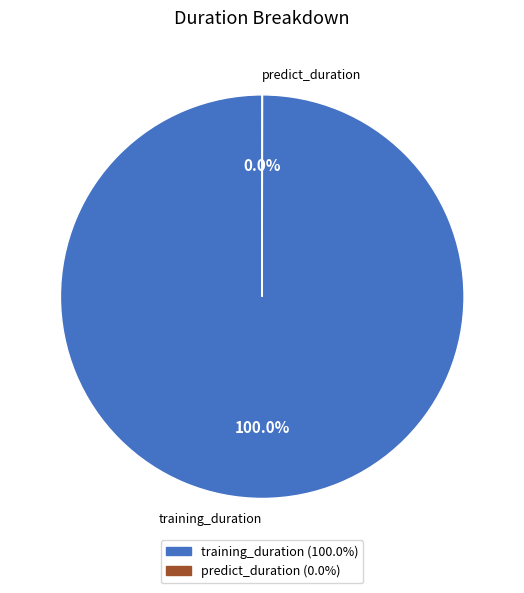

The training_duration slice represents 100% of the pie. True or false?

True